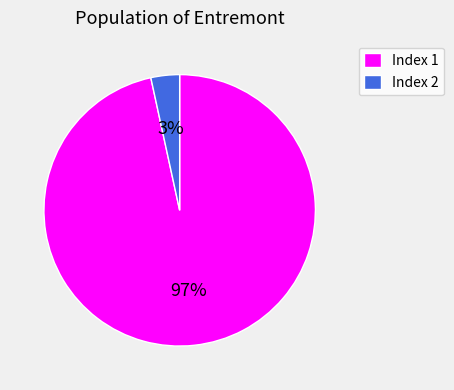

Which category accounts for the majority?

Index 1